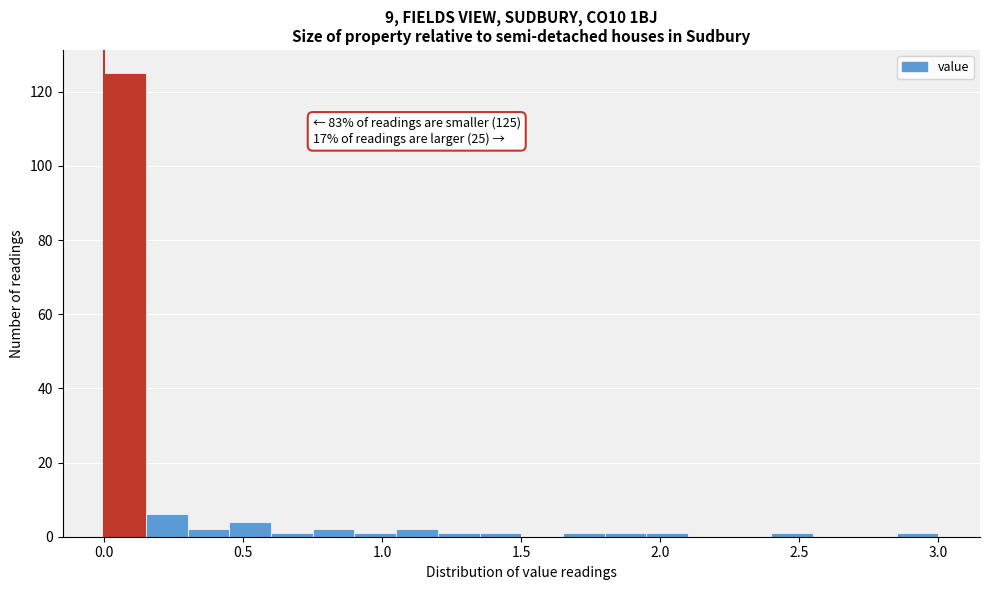

Around what value on the x-axis is the tallest bar? Give the approximate position of its centre, as read against the axis.

0.10